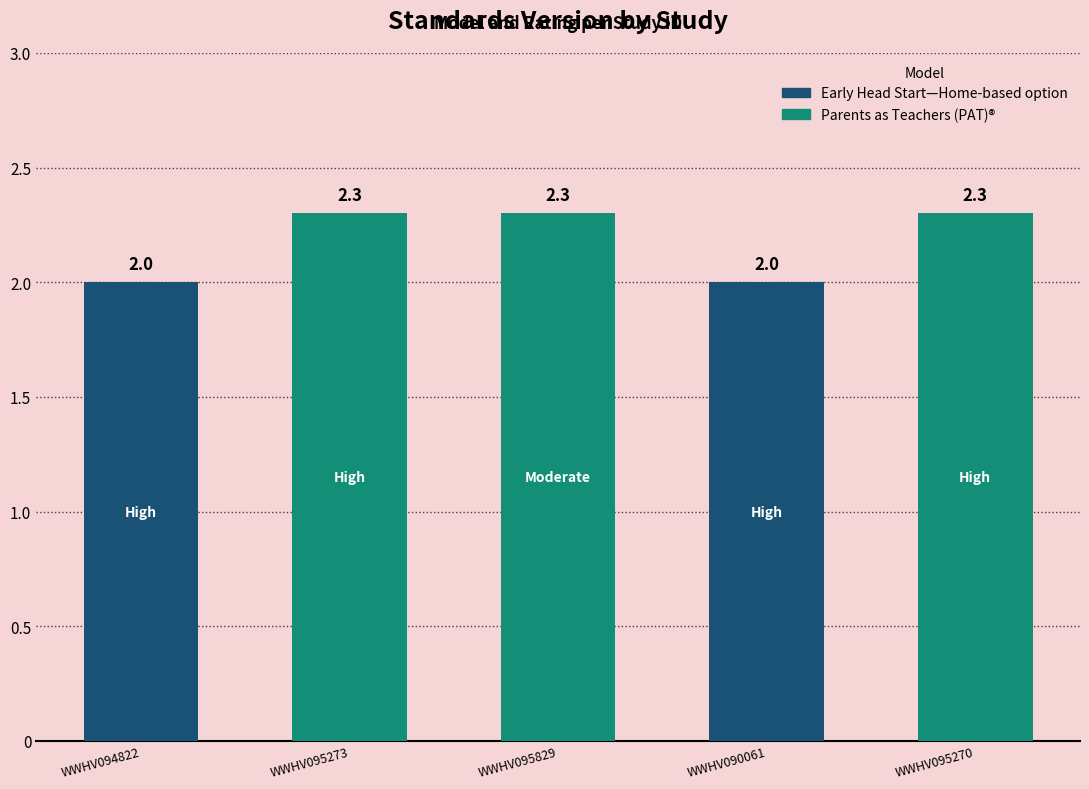

What is the minimum value shown in the chart?

2.0